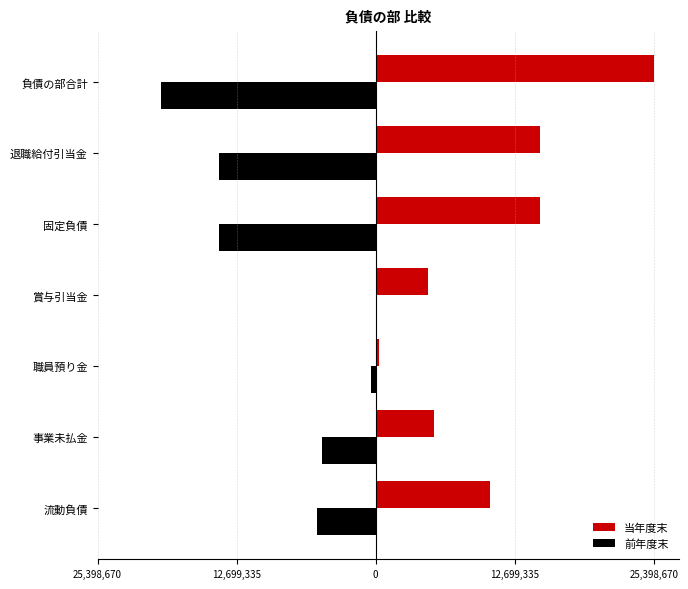

What are all the series names shown in the legend?

当年度末, 前年度末